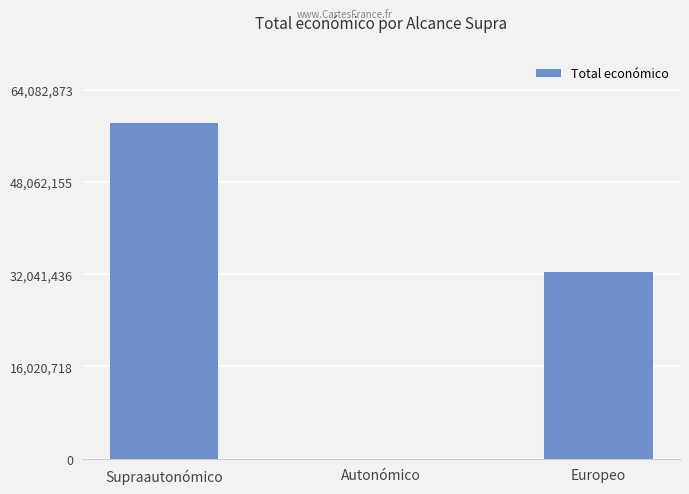

What is the sum of the values at Autonómico and Supraautonómico?

58272731